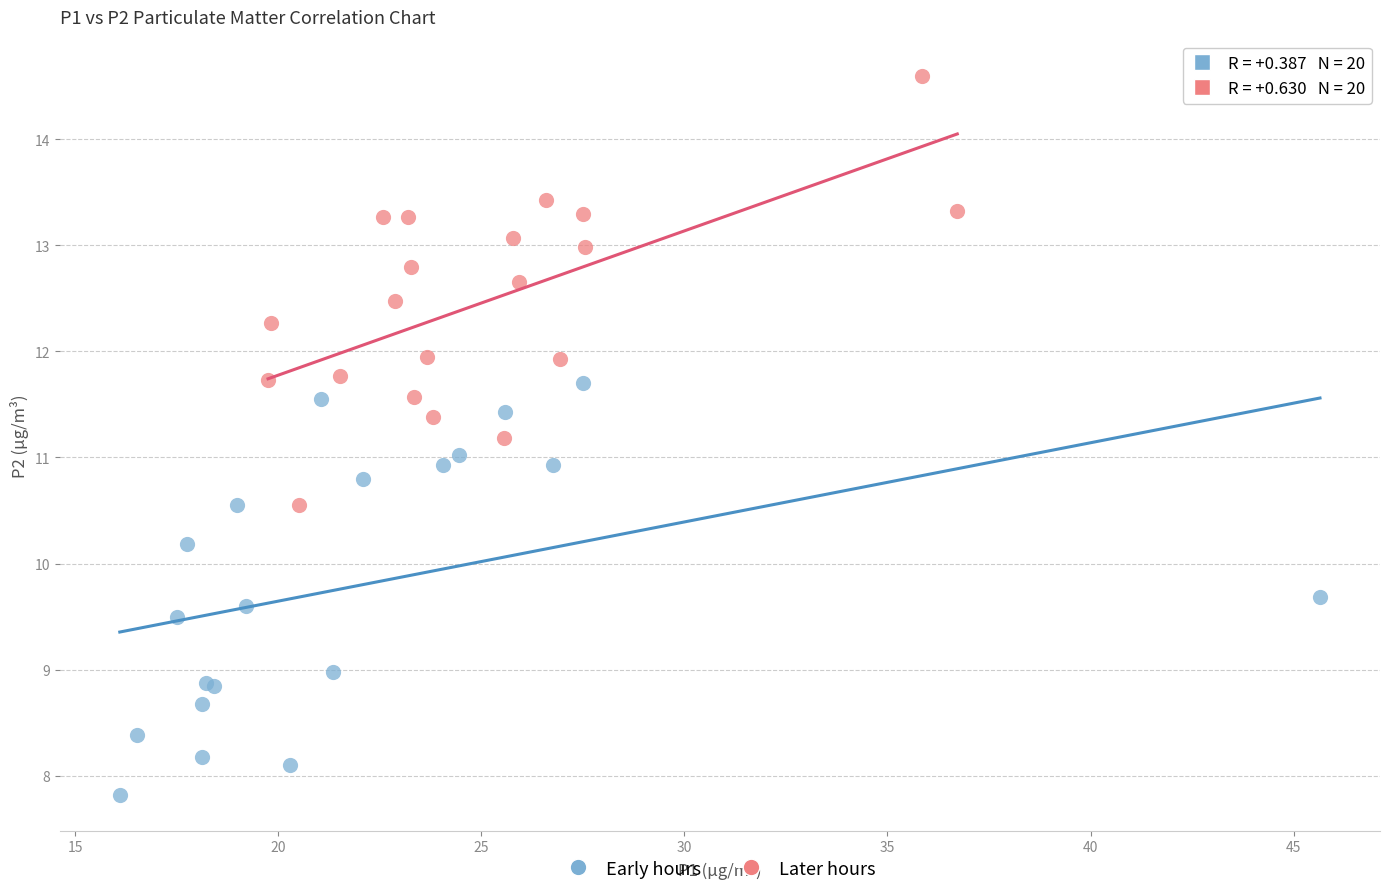

Which series reaches the maximum Y coordinate?

Later hours